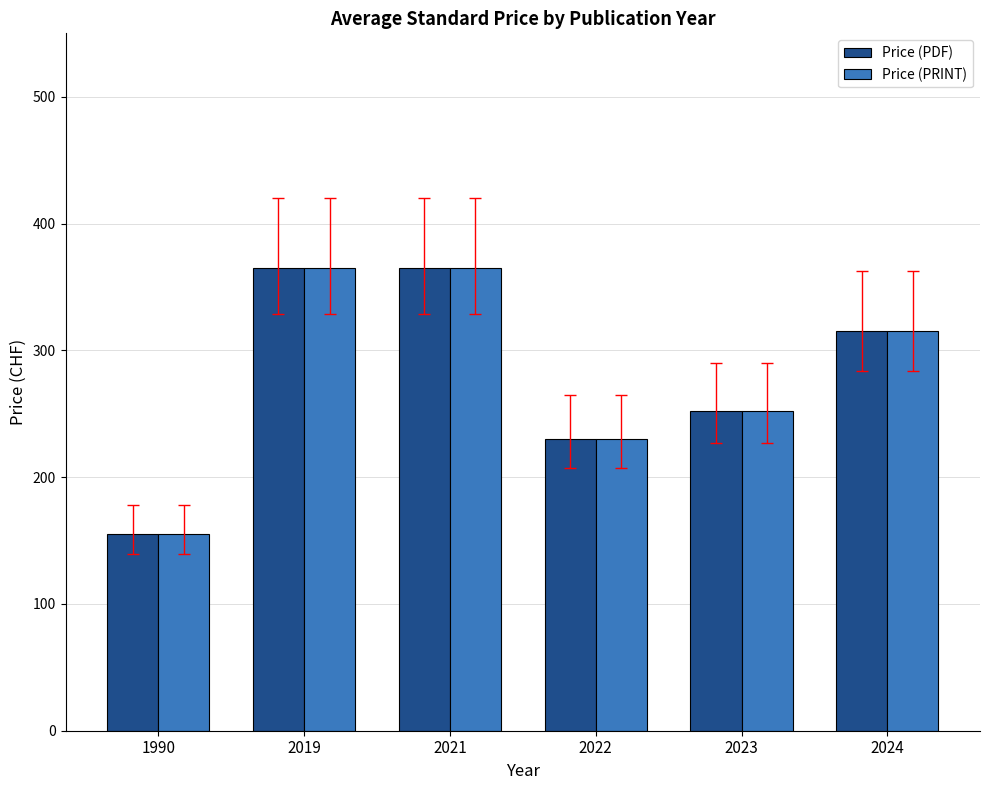

What is the sum of the Price (PDF) values at 2022 and 2021?

595.0